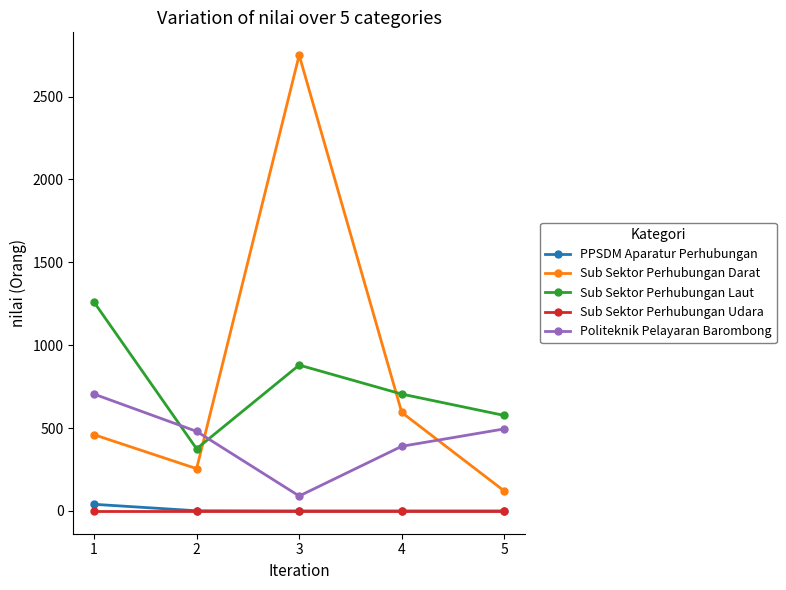

What are all the series names shown in the legend?

PPSDM Aparatur Perhubungan, Sub Sektor Perhubungan Darat, Sub Sektor Perhubungan Laut, Sub Sektor Perhubungan Udara, Politeknik Pelayaran Barombong